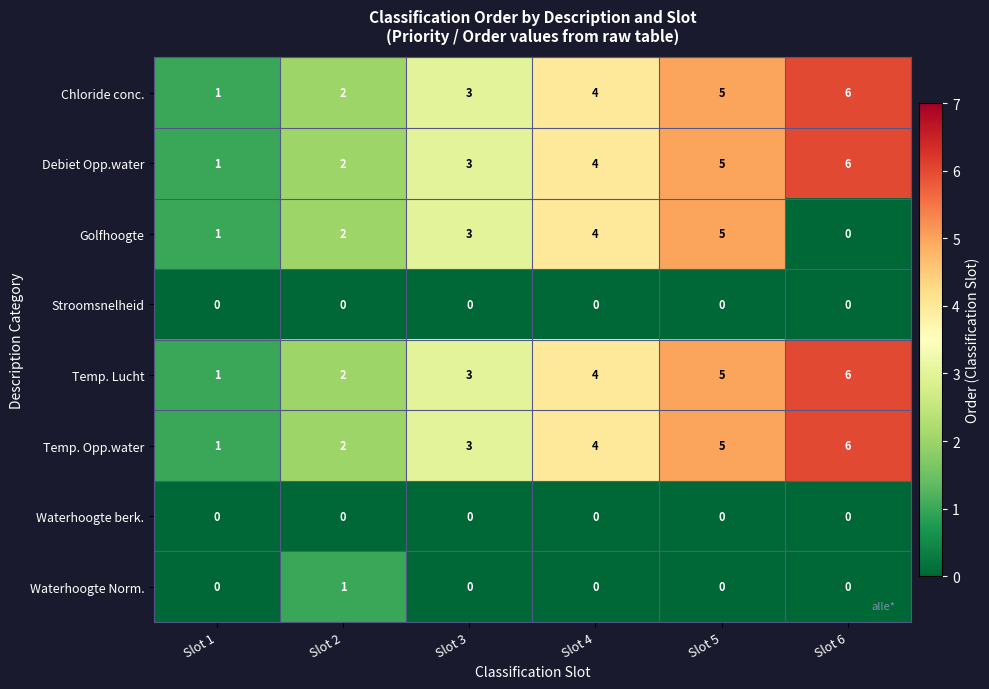

The value of Debiet Opp.water at Slot 6 is 9. True or false?

False